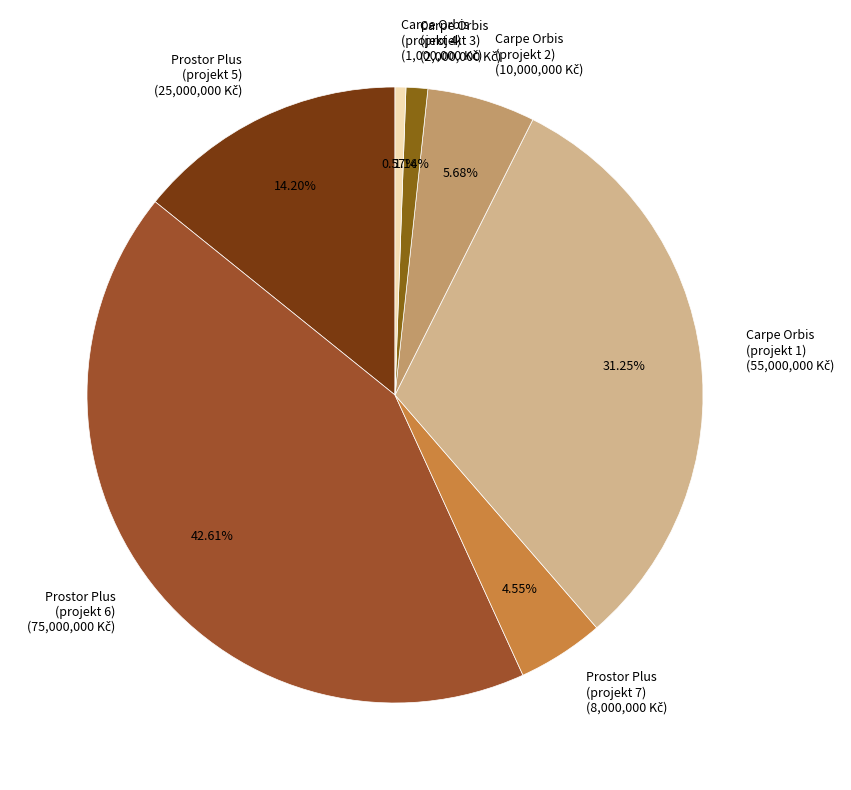

Is there any slice that represents more than half of the pie?

No